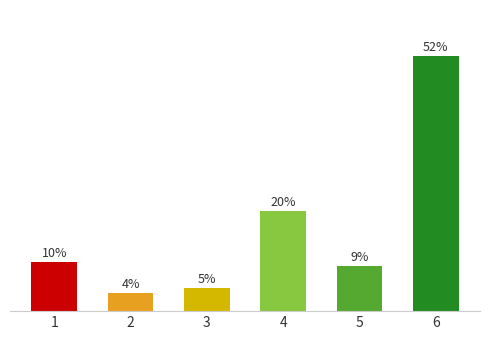

What is the value of the 4th bar from the left?

20.4